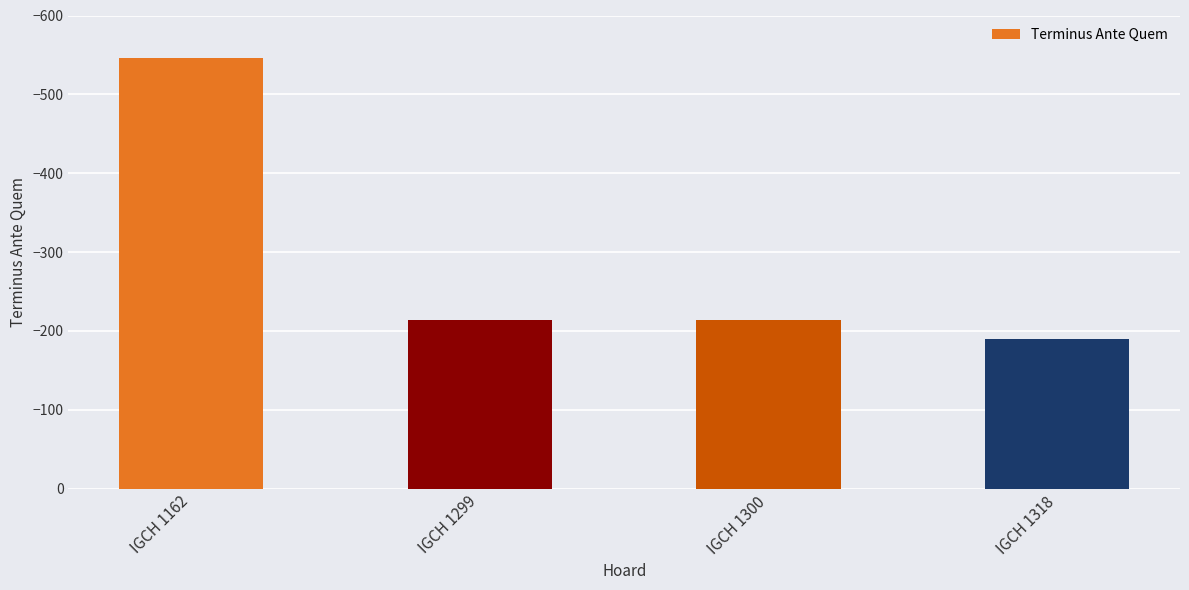

What is the maximum value shown in the chart?

-190